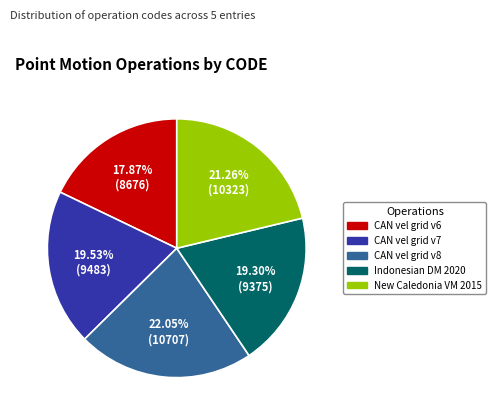

Does any single category account for the majority?

No